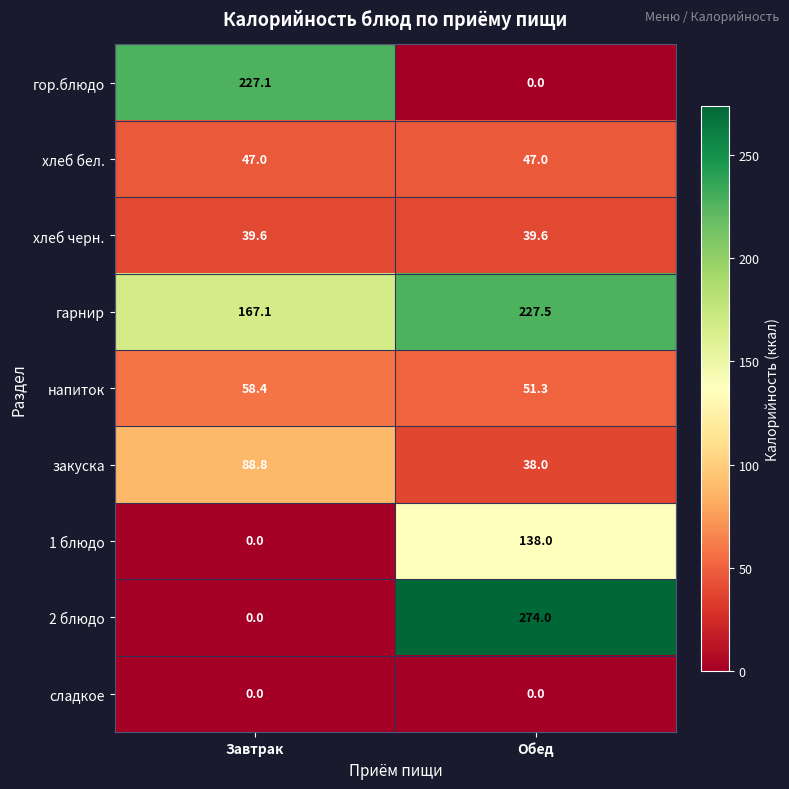

Where is закуска nearest to the value 63?

Обед